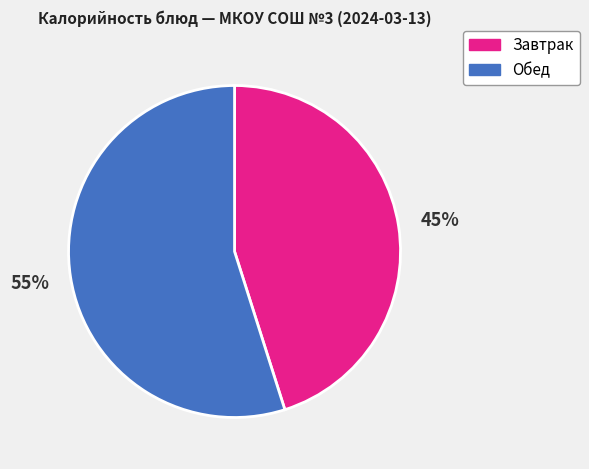

To the nearest percent, what is the difference between the largest and smallest slice percentages?

10%